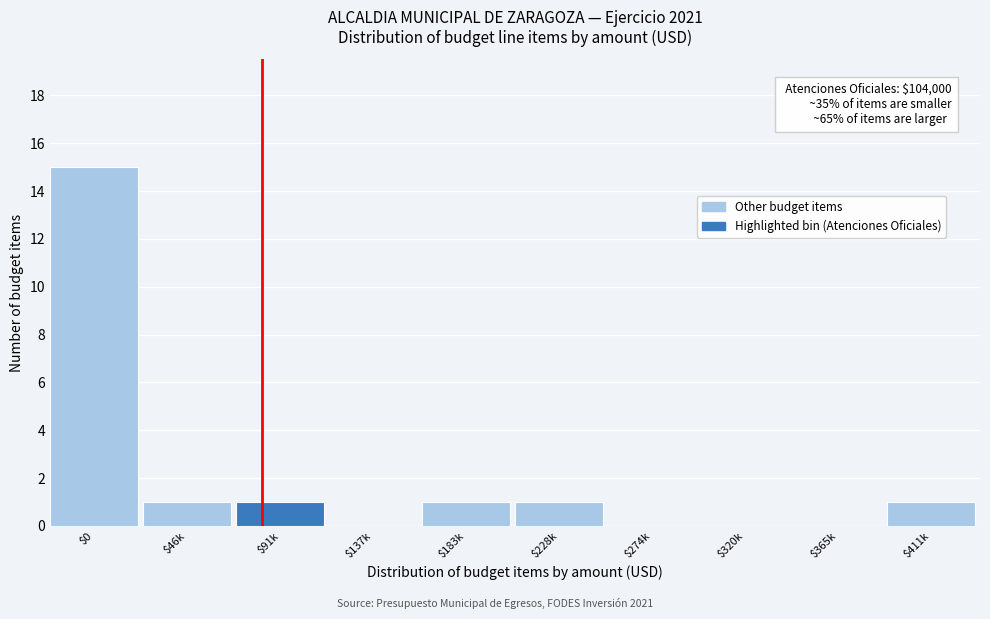

The chart shows a value of 0 at $320k. True or false?

True